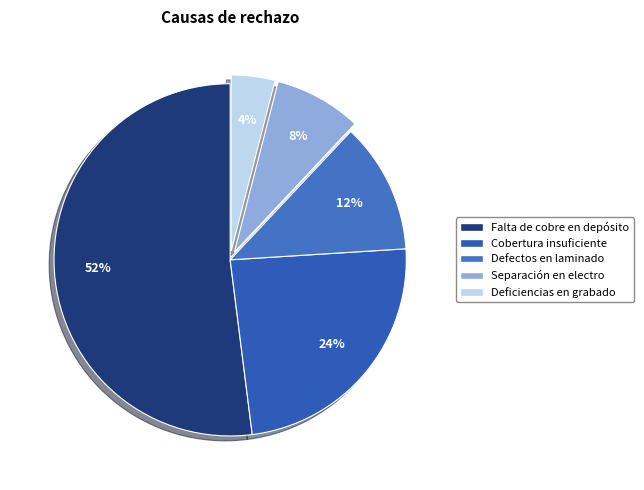

Which slice represents more than half of the pie?

Falta de cobre en depósito